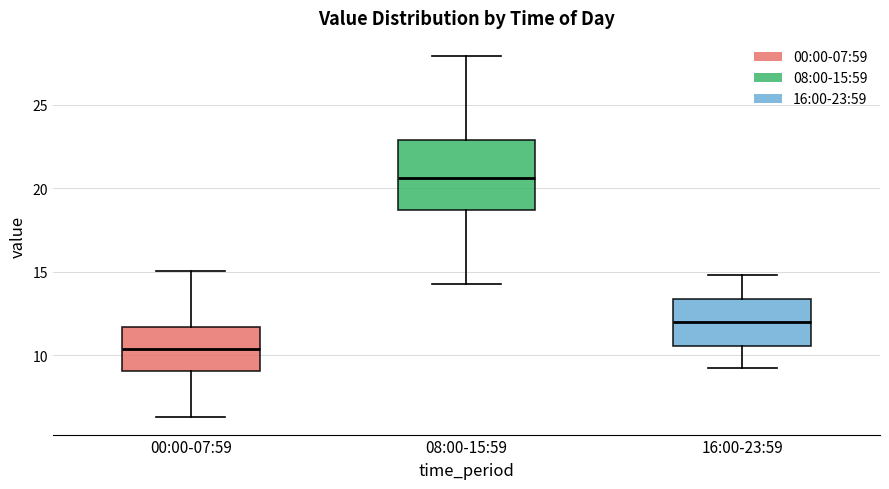

Reading left to right, transcribe this box plot: for each box, give where its median line is, the range the box spans, and where its two whiskers end, as read against the y-axis. The values are not printed on the chart, so give them approximately, as read against the axis.

00:00-07:59: median 10.5, box 9.0 to 11.5, whiskers 6.5 to 15.0
08:00-15:59: median 20.5, box 18.5 to 23.0, whiskers 14.0 to 28.0
16:00-23:59: median 12.0, box 10.5 to 13.5, whiskers 9.5 to 15.0